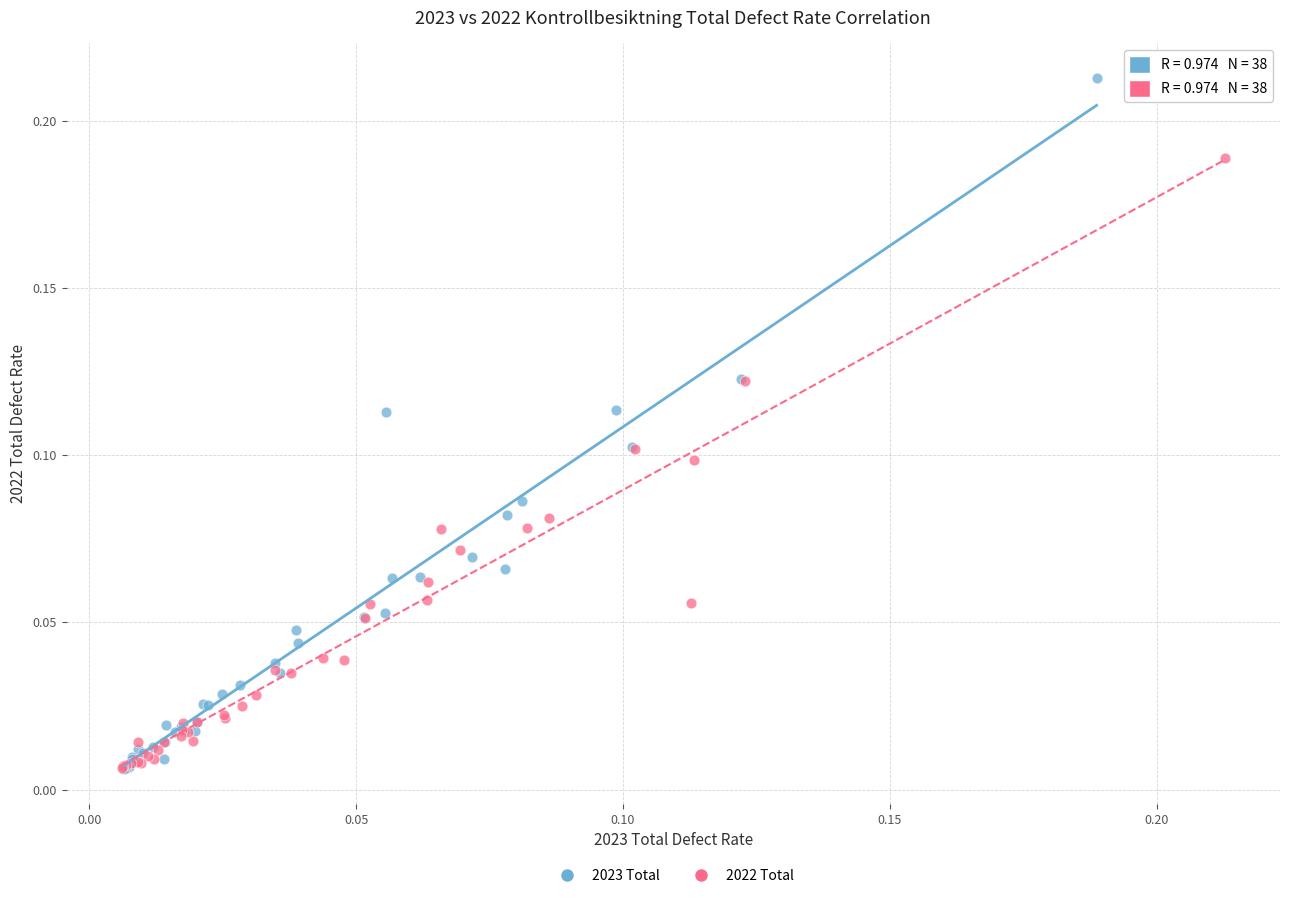

Which series reaches the maximum Y coordinate?

2023 Total